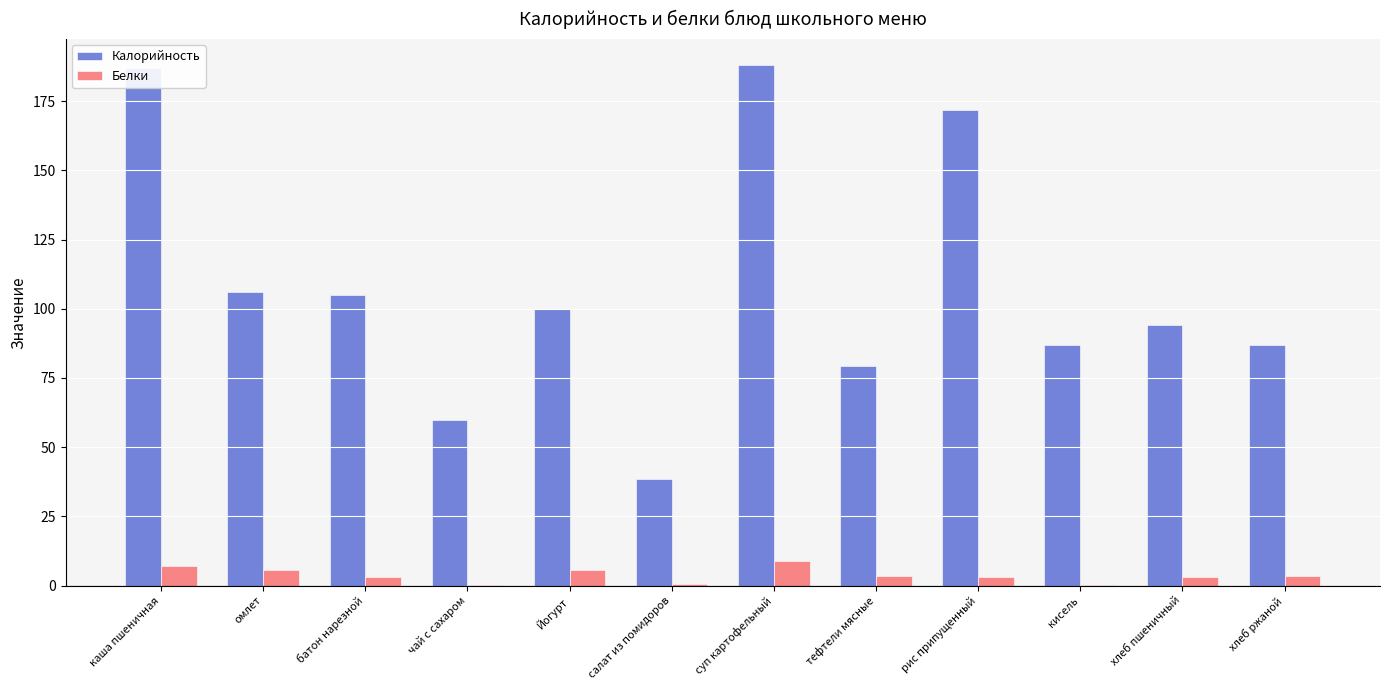

True or false: Белки has a value of 0.5 at салат из помидоров.

True